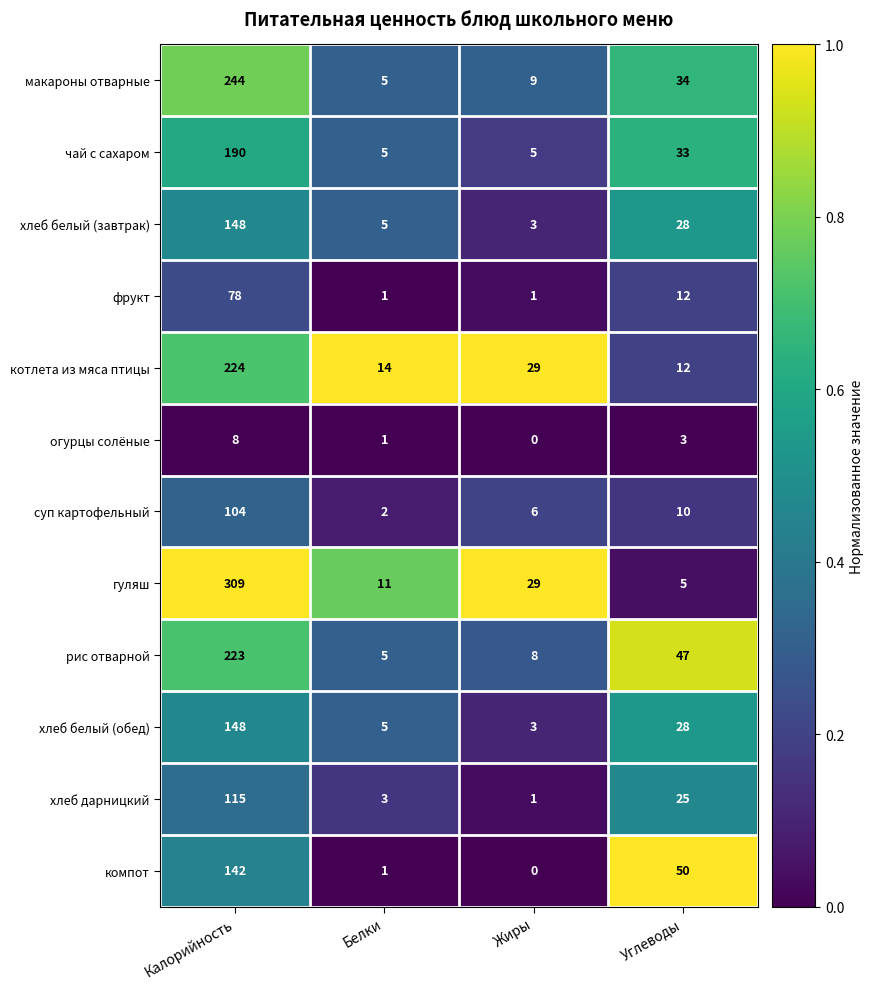

What is the average value of the макароны отварные series?

73